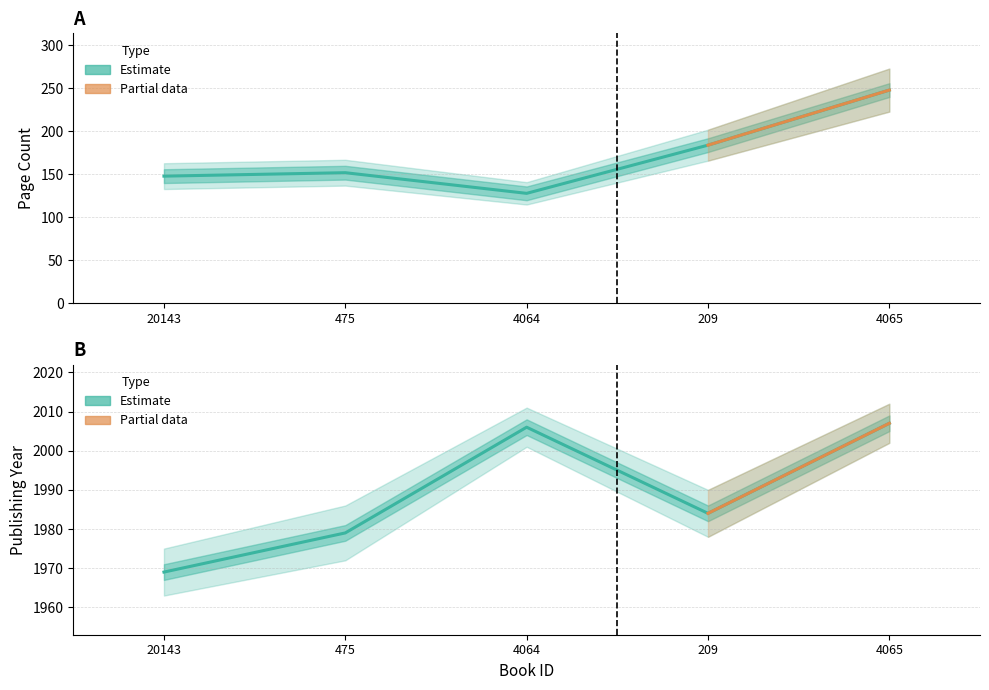

How many interior local peaks does the pageCount series have?

1